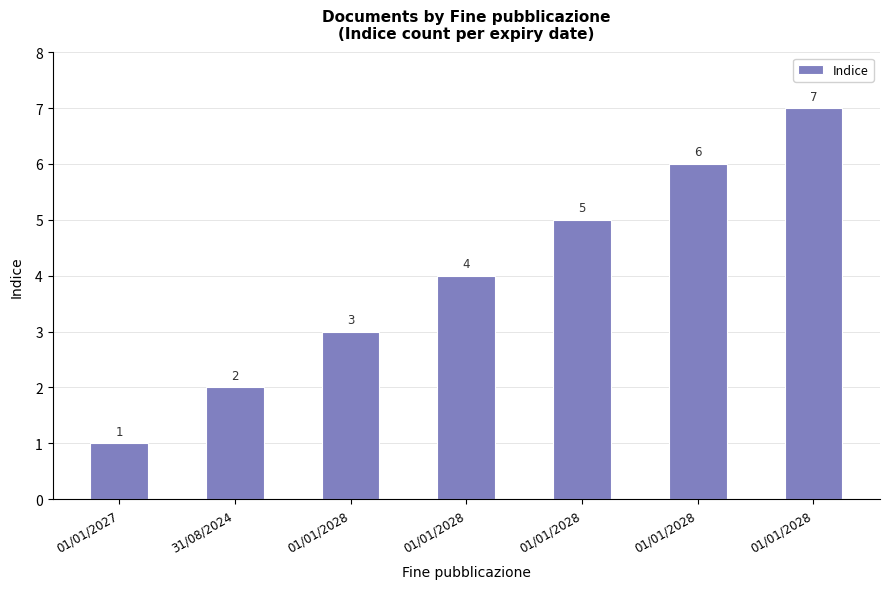

What is the difference between the values at 01/01/2028 and 01/01/2027?

6